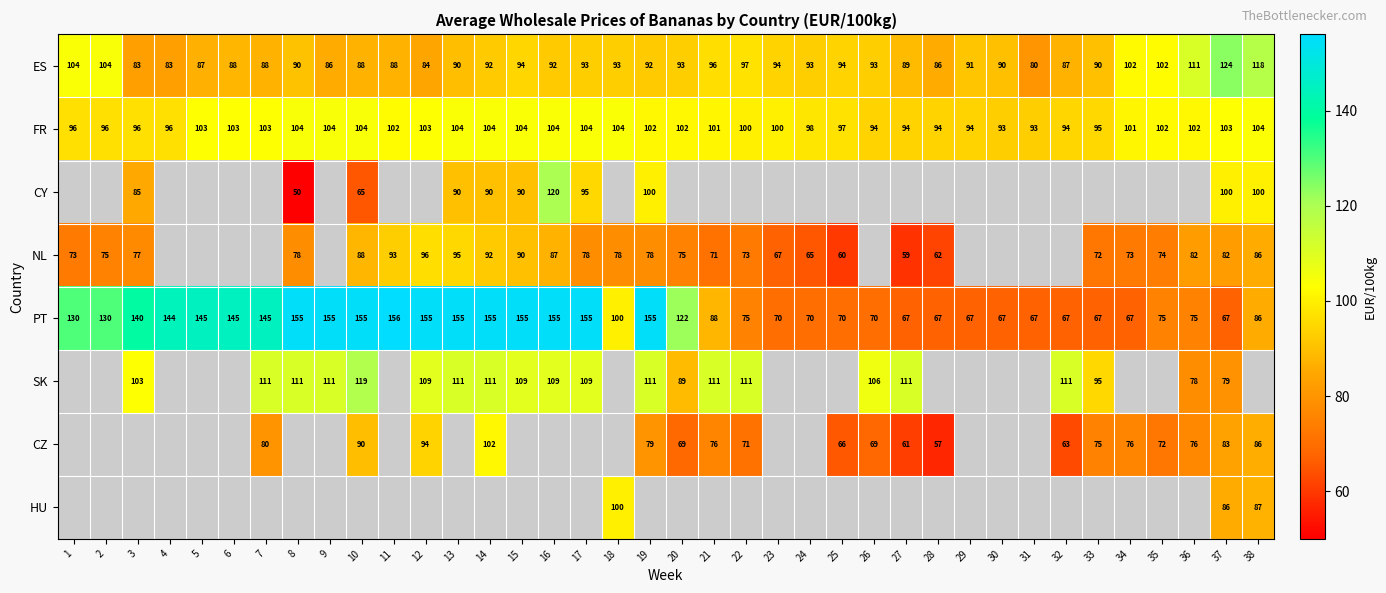

What is the smallest value displayed?

50.0